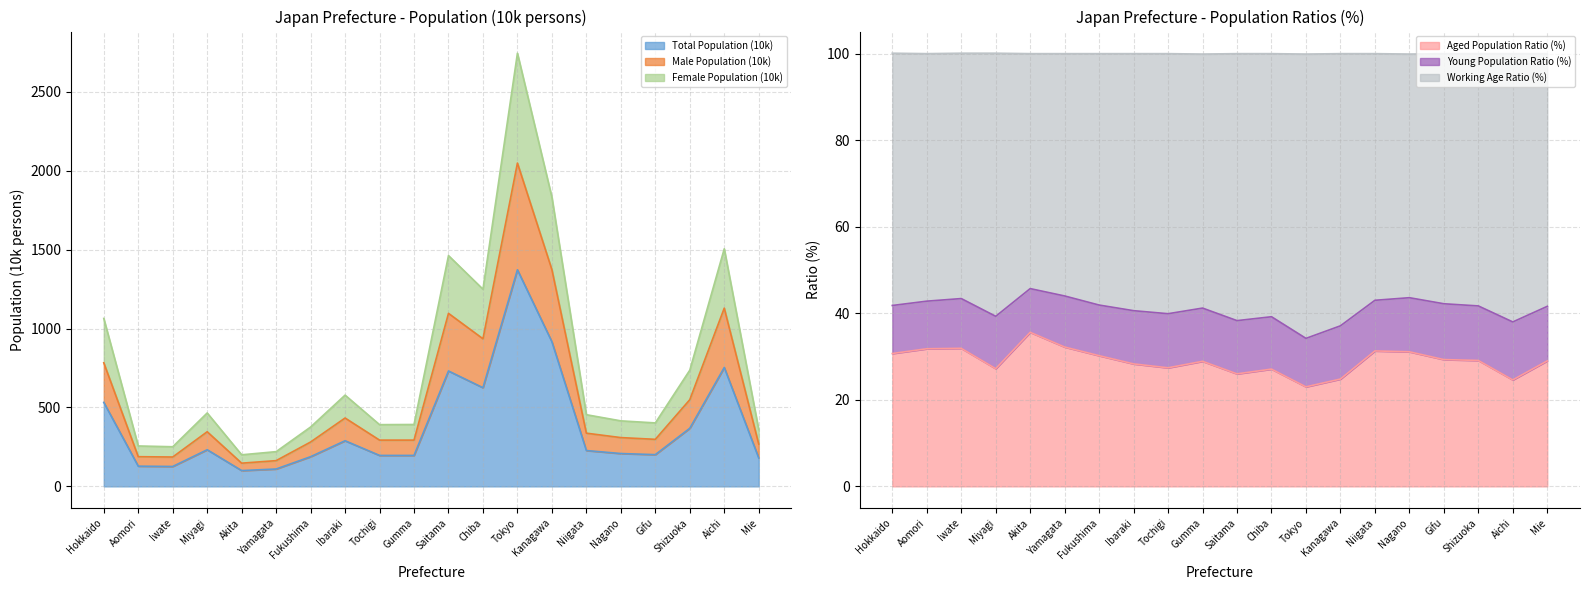

What is the minimum value for Total Population (10k)?

100